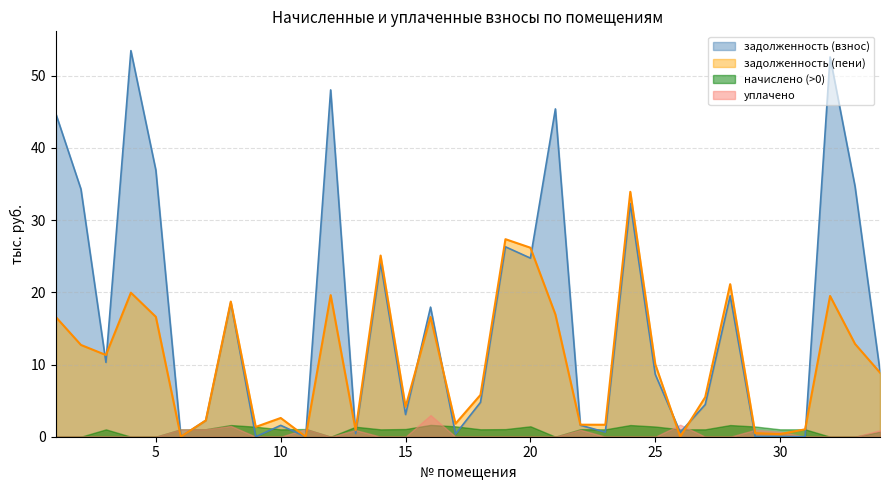

At which category does задолженность (пени) reach its first local valley?

3